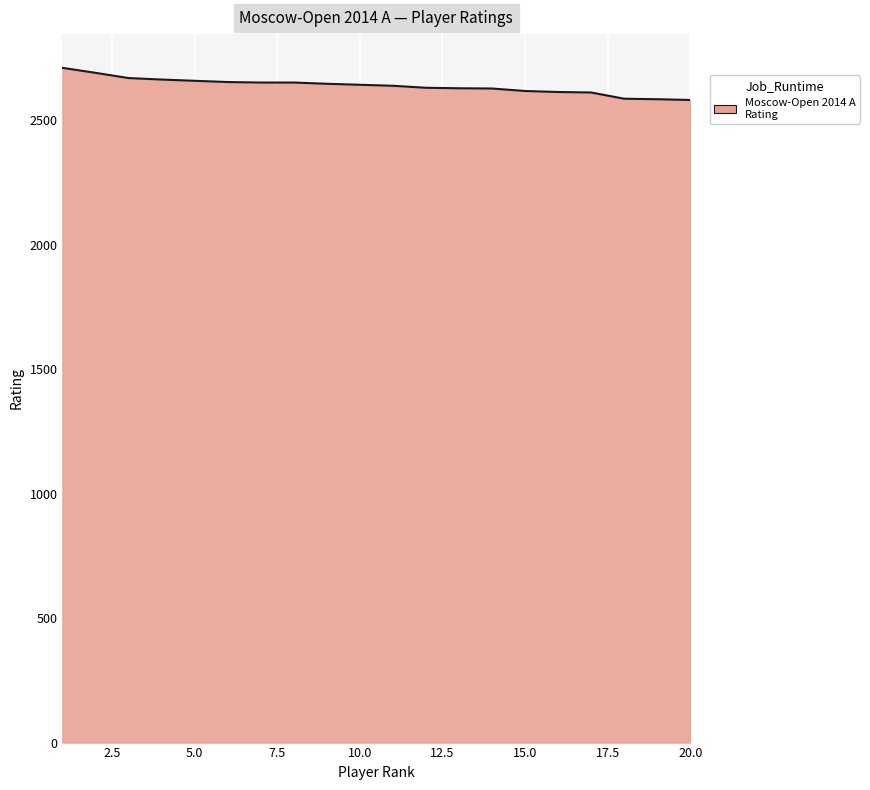

What is the minimum value shown in the chart?

2581